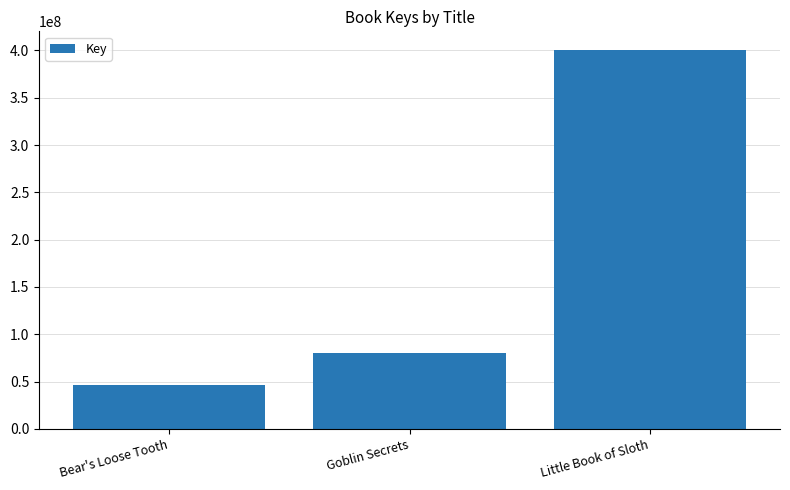

How many data points does each series have?

3